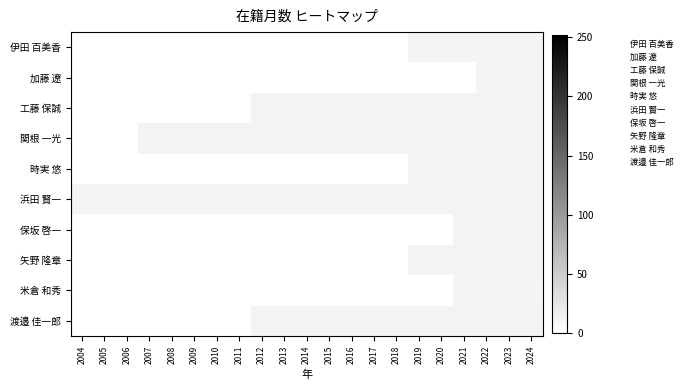

Between 2011 and 2013, which is larger?

2013